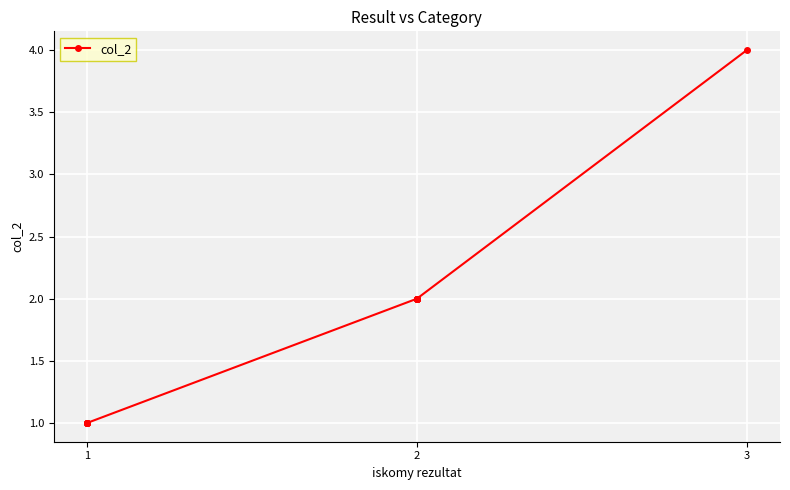

What is the difference between the maximum and minimum values?

3